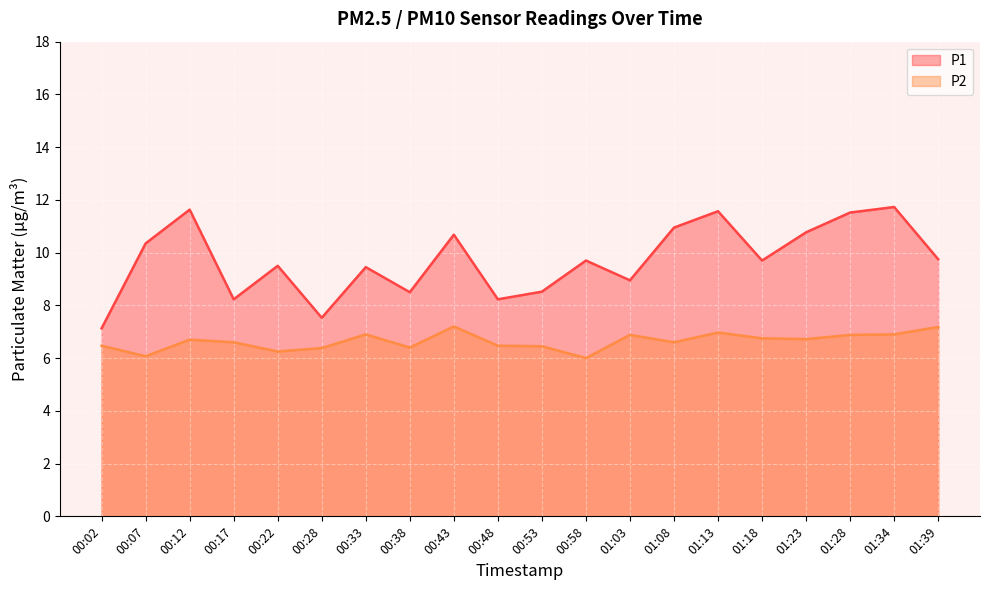

True or false: P1 and P2 cross at least once.

False